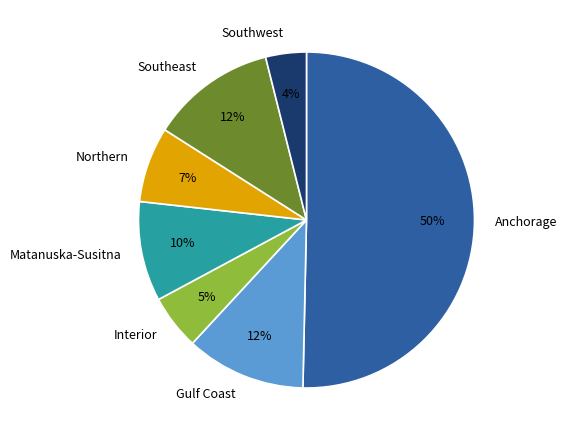

Which slice is the largest?

Anchorage